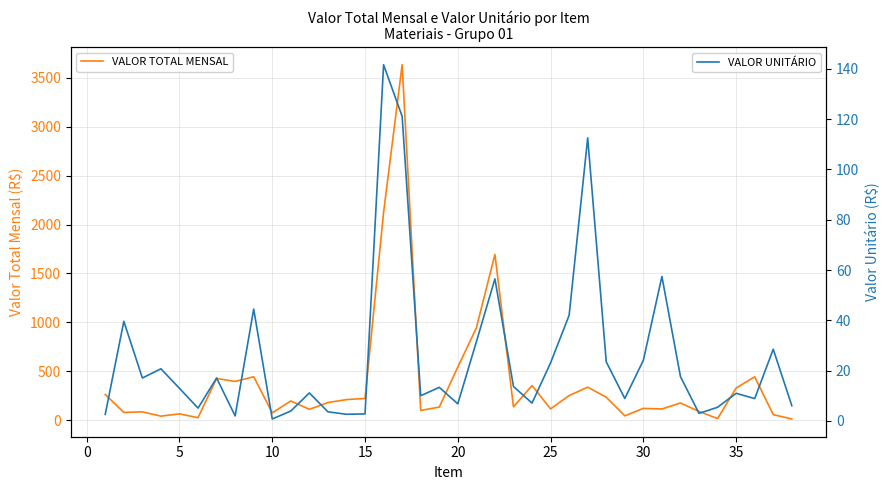

What is the sum of all VALOR UNITÁRIO values?

960.0